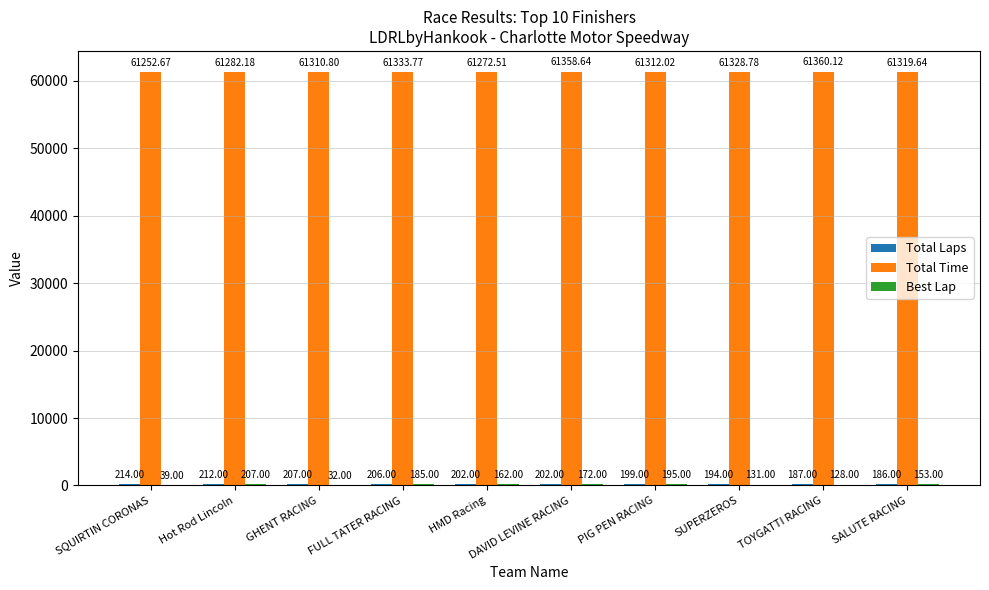

At which label does Total Time reach its peak?

TOYGATTI RACING